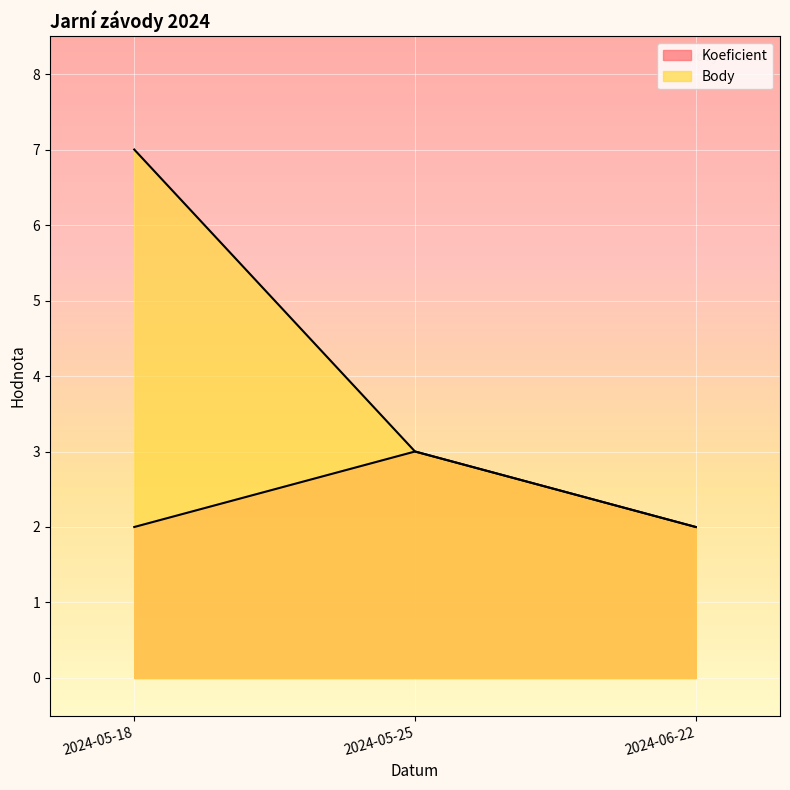

What is the label of the 1st point from the left?

2024-05-18